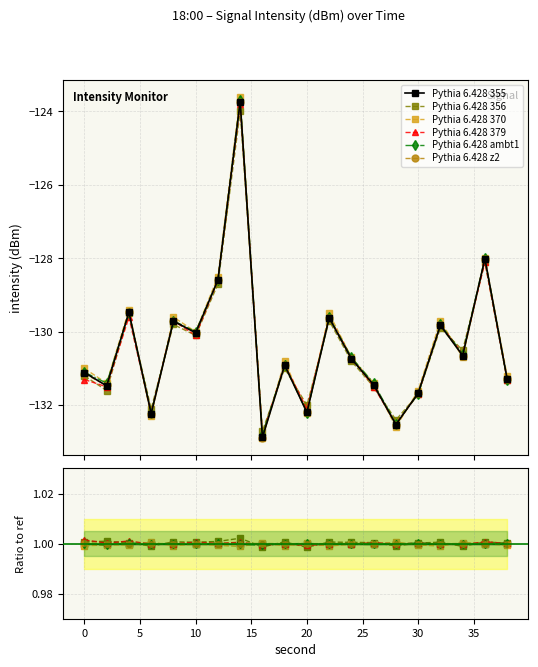

The value of Pythia 6.428 ambt1 at 10 is 1.0. True or false?

True